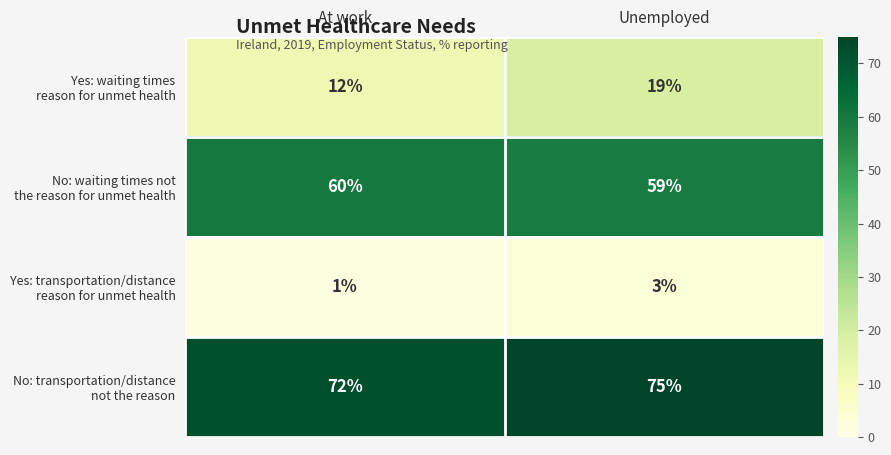

What is the total value across all series at Unemployed?

156